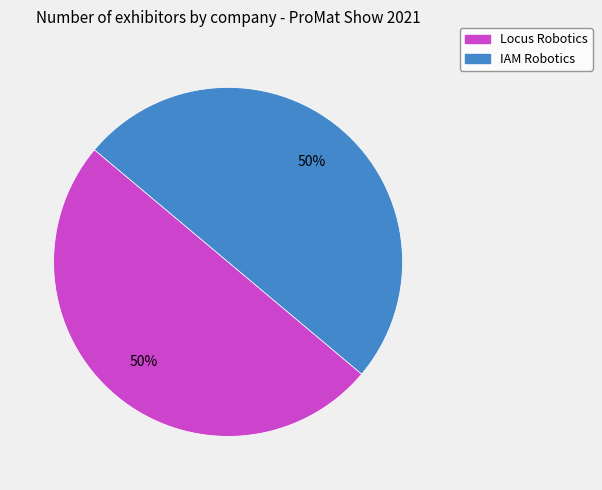

What is the ratio of the value at IAM Robotics to the value at Locus Robotics?

1.0